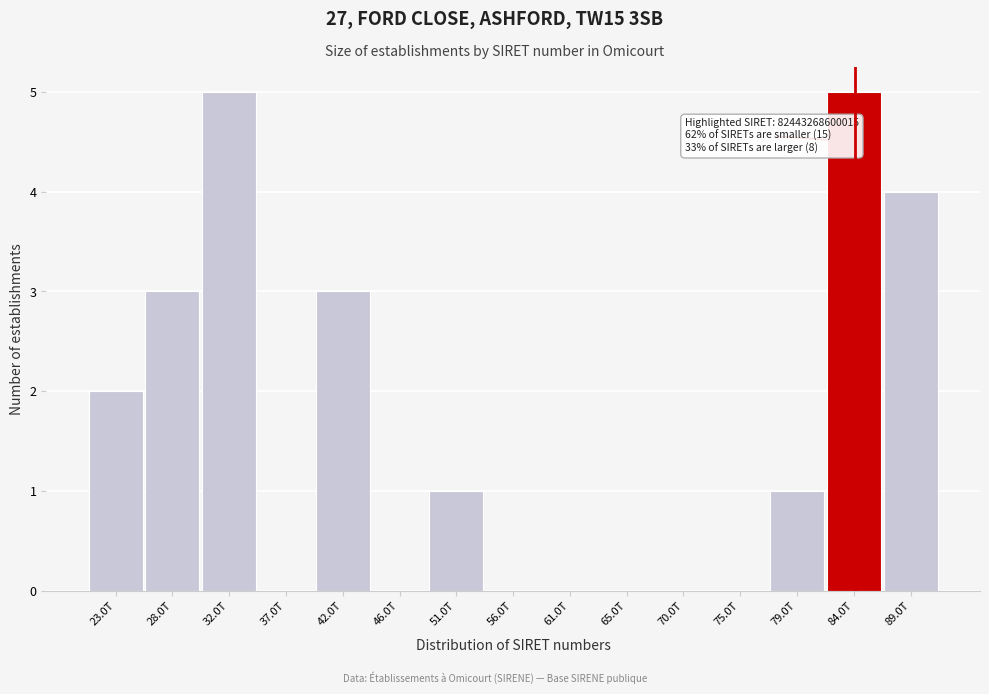

Reading right to left, list all the values displayed in this chart.

89.0T=4	84.0T=5	79.0T=1	75.0T=0	70.0T=0	65.0T=0	61.0T=0	56.0T=0	51.0T=1	46.0T=0	42.0T=3	37.0T=0	32.0T=5	28.0T=3	23.0T=2